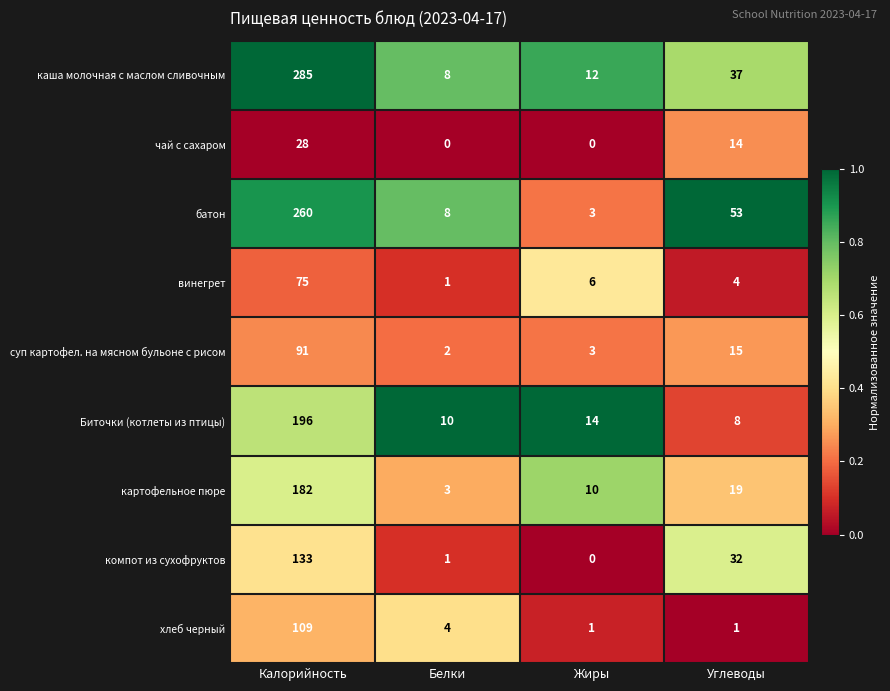

What is the sum of the чай с сахаром values at Жиры and Углеводы?

14